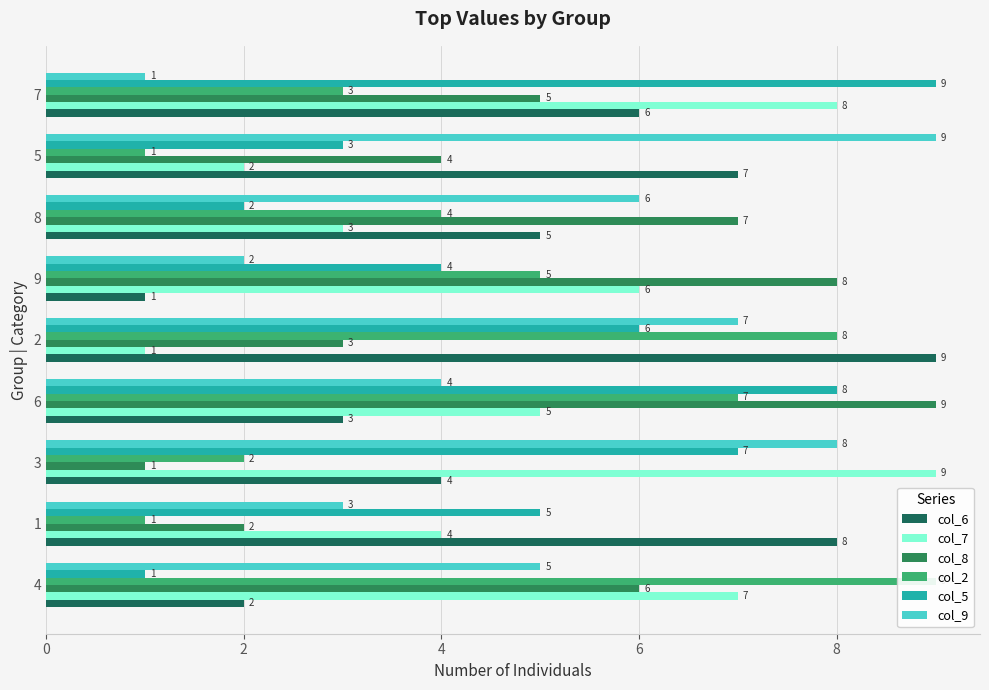

Which has a higher value, 8 or 3?

8